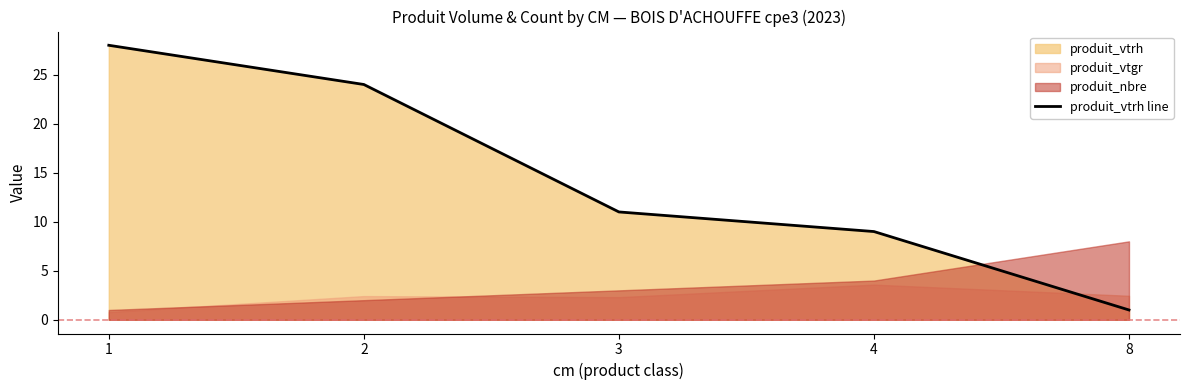

Where does the data first go above 11?

1